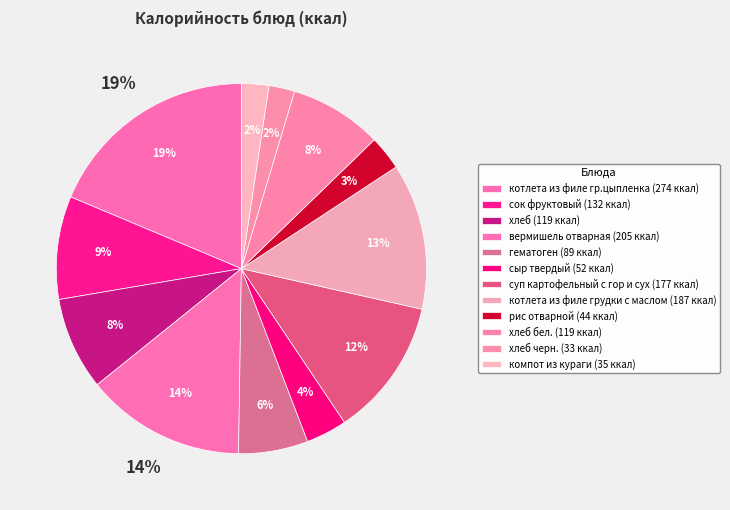

What percentage do гематоген and сок фруктовый together represent?

15.1%